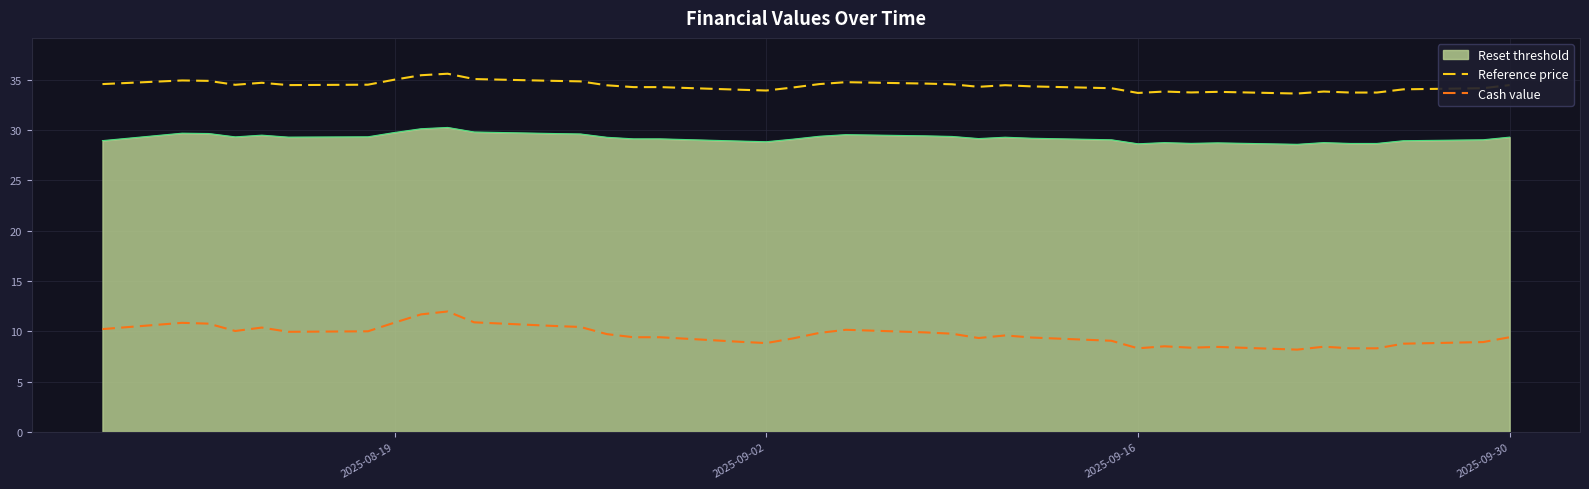

What are all the series names shown in the legend?

Reset threshold, Reference price, Cash value